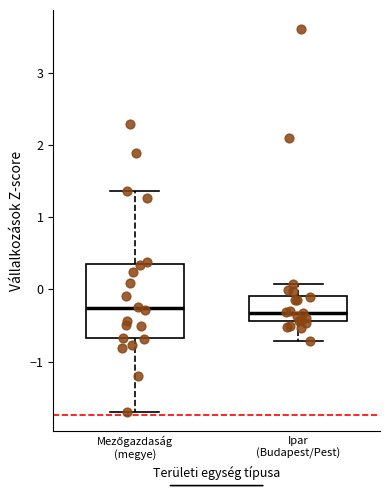

Comparing the boxes themselves (not the whiskers), which one is the tallest?

Mezőgazdaság (megye)